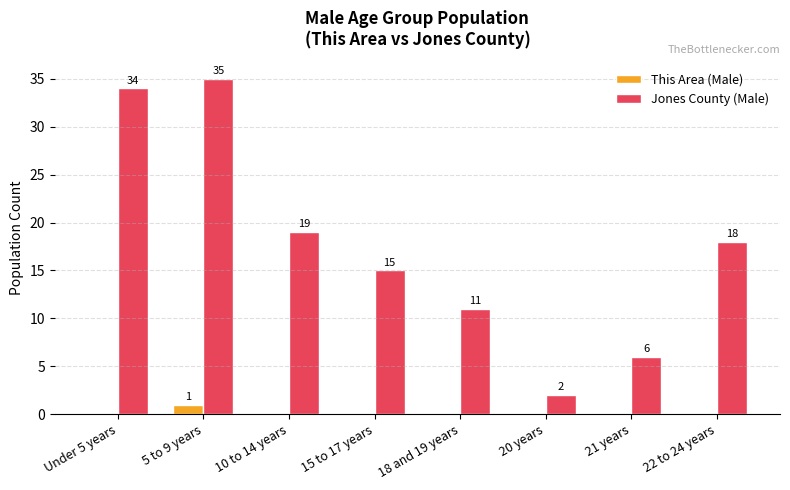

Reading right to left, transcribe all the data shown in this chart.

This Area (Male): 0	0	0	0	0	0	1	0
Jones County (Male): 18	6	2	11	15	19	35	34